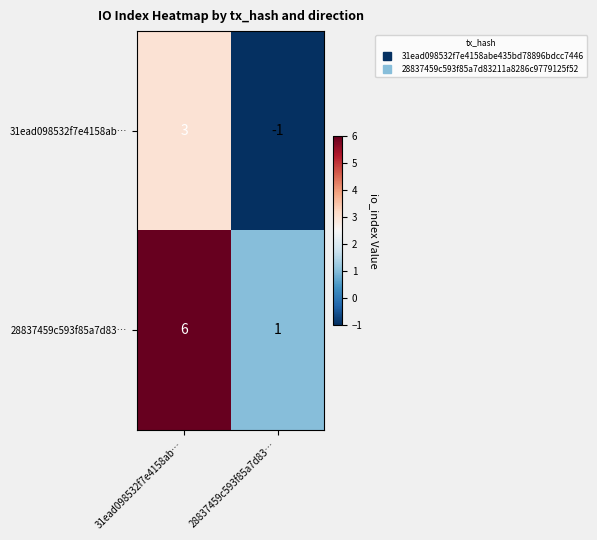

Count the number of data series in this chart.

2